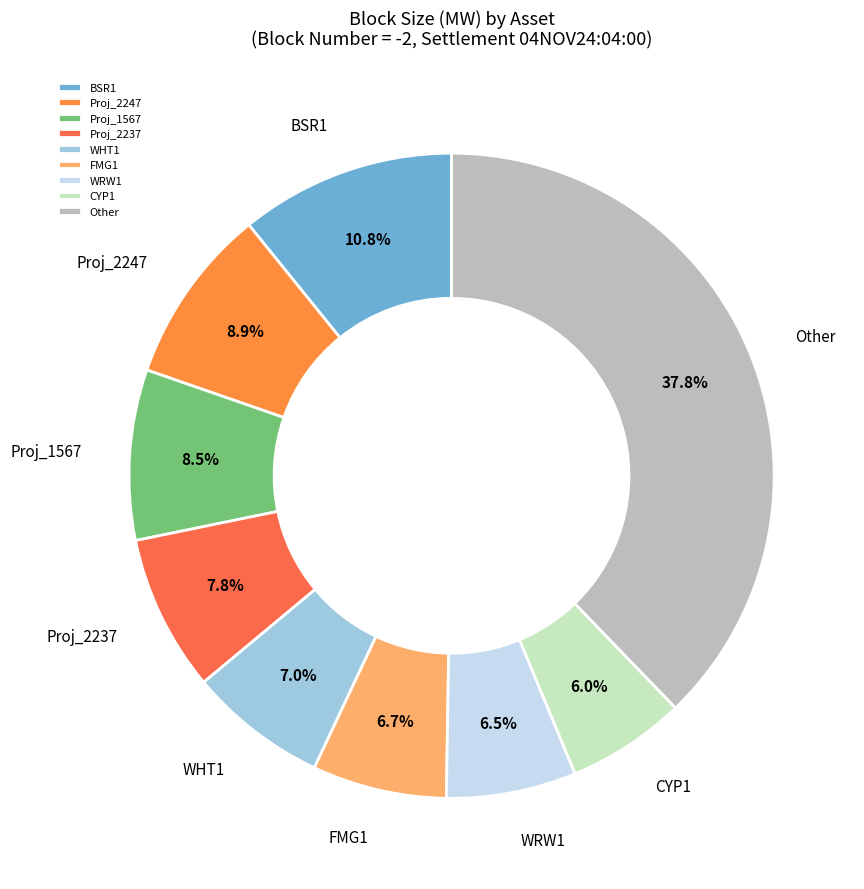

Is there a majority slice in this chart?

No